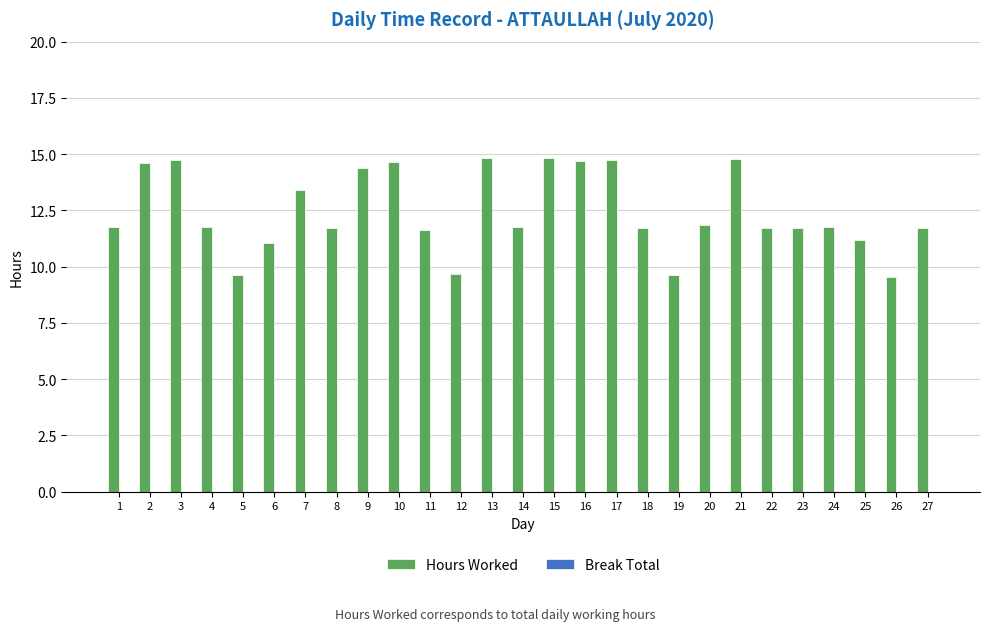

What is the value of the 5th bar from the left?

9.6